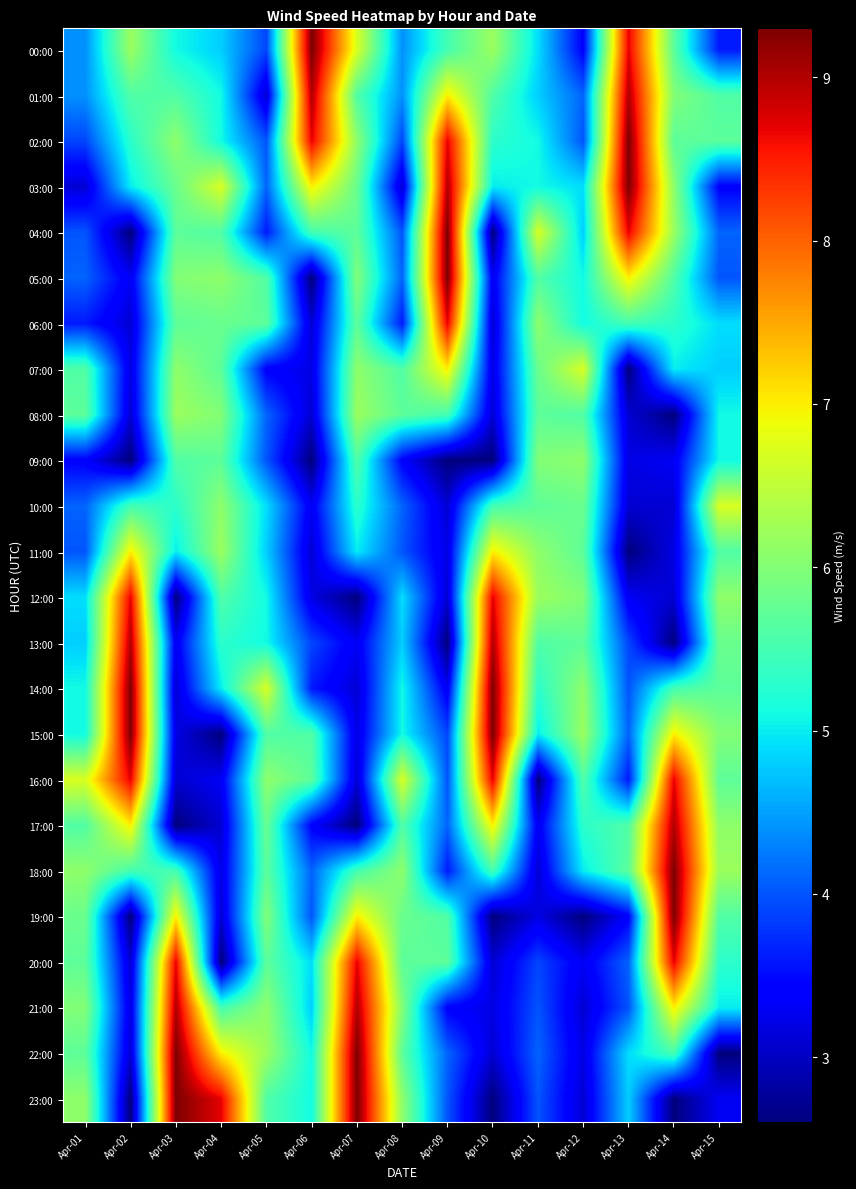

Reading left to right, transcribe all the data shown in this chart.

00:00: Apr-01=4.4	Apr-02=6.2	Apr-03=5.1	Apr-04=4.8	Apr-05=3.9	Apr-06=9.3	Apr-07=6.7	Apr-08=4.4	Apr-09=5.5	Apr-10=6.2	Apr-11=4.9	Apr-12=3.4	Apr-13=8.7	Apr-14=5.7	Apr-15=3.6
01:00: Apr-01=4.4	Apr-02=5.6	Apr-03=5.6	Apr-04=5.1	Apr-05=3.1	Apr-06=9.0	Apr-07=5.6	Apr-08=4.4	Apr-09=7.0	Apr-10=5.6	Apr-11=4.8	Apr-12=4.1	Apr-13=9.0	Apr-14=6.0	Apr-15=5.6
02:00: Apr-01=3.9	Apr-02=5.3	Apr-03=6.1	Apr-04=5.1	Apr-05=4.0	Apr-06=8.7	Apr-07=6.1	Apr-08=3.9	Apr-09=8.7	Apr-10=5.3	Apr-11=5.1	Apr-12=4.0	Apr-13=9.3	Apr-14=5.7	Apr-15=5.7
03:00: Apr-01=3.1	Apr-02=5.0	Apr-03=5.8	Apr-04=6.7	Apr-05=4.1	Apr-06=7.0	Apr-07=5.8	Apr-08=3.1	Apr-09=9.0	Apr-10=5.0	Apr-11=5.1	Apr-12=4.9	Apr-13=9.3	Apr-14=6.1	Apr-15=3.4
04:00: Apr-01=4.0	Apr-02=2.6	Apr-03=5.7	Apr-04=5.6	Apr-05=3.6	Apr-06=5.5	Apr-07=5.7	Apr-08=4.0	Apr-09=9.3	Apr-10=2.6	Apr-11=6.7	Apr-12=4.8	Apr-13=8.7	Apr-14=6.2	Apr-15=4.1
05:00: Apr-01=4.1	Apr-02=3.3	Apr-03=6.0	Apr-04=6.1	Apr-05=5.6	Apr-06=2.6	Apr-07=6.0	Apr-08=4.1	Apr-09=9.3	Apr-10=3.3	Apr-11=5.6	Apr-12=5.1	Apr-13=7.0	Apr-14=5.6	Apr-15=4.0
06:00: Apr-01=3.6	Apr-02=3.1	Apr-03=5.7	Apr-04=5.8	Apr-05=5.7	Apr-06=3.1	Apr-07=5.7	Apr-08=3.6	Apr-09=8.7	Apr-10=3.1	Apr-11=6.1	Apr-12=5.1	Apr-13=5.5	Apr-14=5.3	Apr-15=4.9
07:00: Apr-01=5.6	Apr-02=3.2	Apr-03=6.1	Apr-04=5.7	Apr-05=3.4	Apr-06=3.2	Apr-07=6.1	Apr-08=5.6	Apr-09=7.0	Apr-10=3.2	Apr-11=5.8	Apr-12=6.7	Apr-13=2.6	Apr-14=5.0	Apr-15=4.8
08:00: Apr-01=5.7	Apr-02=3.1	Apr-03=6.2	Apr-04=6.0	Apr-05=4.1	Apr-06=3.1	Apr-07=6.2	Apr-08=5.7	Apr-09=5.5	Apr-10=3.1	Apr-11=5.7	Apr-12=5.6	Apr-13=3.1	Apr-14=2.6	Apr-15=5.1
09:00: Apr-01=3.4	Apr-02=2.6	Apr-03=5.6	Apr-04=5.7	Apr-05=4.0	Apr-06=2.6	Apr-07=5.6	Apr-08=3.4	Apr-09=2.6	Apr-10=2.6	Apr-11=6.0	Apr-12=6.1	Apr-13=3.2	Apr-14=3.3	Apr-15=5.1
10:00: Apr-01=4.1	Apr-02=5.5	Apr-03=5.3	Apr-04=6.1	Apr-05=4.9	Apr-06=3.3	Apr-07=5.3	Apr-08=4.1	Apr-09=3.1	Apr-10=5.5	Apr-11=5.7	Apr-12=5.8	Apr-13=3.1	Apr-14=3.1	Apr-15=6.7
11:00: Apr-01=4.0	Apr-02=7.0	Apr-03=5.0	Apr-04=6.2	Apr-05=4.8	Apr-06=3.1	Apr-07=5.0	Apr-08=4.0	Apr-09=3.2	Apr-10=7.0	Apr-11=6.1	Apr-12=5.7	Apr-13=2.6	Apr-14=3.2	Apr-15=5.6
12:00: Apr-01=4.9	Apr-02=8.7	Apr-03=2.6	Apr-04=5.6	Apr-05=5.1	Apr-06=3.2	Apr-07=2.6	Apr-08=4.9	Apr-09=3.1	Apr-10=8.7	Apr-11=6.2	Apr-12=6.0	Apr-13=3.3	Apr-14=3.1	Apr-15=6.1
13:00: Apr-01=4.8	Apr-02=9.0	Apr-03=3.3	Apr-04=5.3	Apr-05=5.1	Apr-06=3.9	Apr-07=3.3	Apr-08=4.8	Apr-09=2.6	Apr-10=9.0	Apr-11=5.6	Apr-12=5.7	Apr-13=3.9	Apr-14=2.6	Apr-15=5.8
14:00: Apr-01=5.1	Apr-02=9.3	Apr-03=3.1	Apr-04=5.0	Apr-05=6.7	Apr-06=3.6	Apr-07=3.1	Apr-08=5.1	Apr-09=3.3	Apr-10=9.3	Apr-11=5.3	Apr-12=6.1	Apr-13=4.0	Apr-14=5.5	Apr-15=5.7
15:00: Apr-01=5.1	Apr-02=9.3	Apr-03=3.2	Apr-04=2.6	Apr-05=5.6	Apr-06=5.6	Apr-07=3.2	Apr-08=5.1	Apr-09=3.9	Apr-10=9.3	Apr-11=5.0	Apr-12=6.2	Apr-13=4.1	Apr-14=7.0	Apr-15=6.0
16:00: Apr-01=6.7	Apr-02=8.7	Apr-03=3.1	Apr-04=3.3	Apr-05=6.1	Apr-06=5.7	Apr-07=3.1	Apr-08=6.7	Apr-09=4.0	Apr-10=8.7	Apr-11=2.6	Apr-12=5.6	Apr-13=3.6	Apr-14=8.7	Apr-15=5.7
17:00: Apr-01=5.6	Apr-02=7.0	Apr-03=2.6	Apr-04=3.1	Apr-05=5.8	Apr-06=3.4	Apr-07=2.6	Apr-08=5.6	Apr-09=4.1	Apr-10=7.0	Apr-11=3.3	Apr-12=5.3	Apr-13=5.6	Apr-14=9.0	Apr-15=6.1
18:00: Apr-01=6.1	Apr-02=5.5	Apr-03=5.5	Apr-04=3.2	Apr-05=5.7	Apr-06=4.1	Apr-07=5.5	Apr-08=6.1	Apr-09=3.6	Apr-10=5.5	Apr-11=3.1	Apr-12=5.0	Apr-13=5.7	Apr-14=9.3	Apr-15=6.2
19:00: Apr-01=5.8	Apr-02=2.6	Apr-03=7.0	Apr-04=3.1	Apr-05=6.0	Apr-06=4.0	Apr-07=7.0	Apr-08=5.8	Apr-09=5.6	Apr-10=2.6	Apr-11=3.2	Apr-12=2.6	Apr-13=3.4	Apr-14=9.3	Apr-15=5.6
20:00: Apr-01=5.7	Apr-02=3.1	Apr-03=8.7	Apr-04=2.6	Apr-05=5.7	Apr-06=4.9	Apr-07=8.7	Apr-08=5.7	Apr-09=5.7	Apr-10=3.1	Apr-11=3.9	Apr-12=3.3	Apr-13=4.1	Apr-14=8.7	Apr-15=5.3
21:00: Apr-01=6.0	Apr-02=3.2	Apr-03=9.0	Apr-04=5.5	Apr-05=6.1	Apr-06=4.8	Apr-07=9.0	Apr-08=6.0	Apr-09=3.4	Apr-10=3.2	Apr-11=4.0	Apr-12=3.1	Apr-13=4.0	Apr-14=7.0	Apr-15=5.0
22:00: Apr-01=5.7	Apr-02=3.1	Apr-03=9.3	Apr-04=7.0	Apr-05=6.2	Apr-06=5.1	Apr-07=9.3	Apr-08=5.7	Apr-09=4.1	Apr-10=3.1	Apr-11=4.1	Apr-12=3.2	Apr-13=4.9	Apr-14=5.5	Apr-15=2.6
23:00: Apr-01=6.1	Apr-02=2.6	Apr-03=9.3	Apr-04=8.7	Apr-05=5.6	Apr-06=5.1	Apr-07=9.3	Apr-08=6.1	Apr-09=4.0	Apr-10=2.6	Apr-11=4.0	Apr-12=3.1	Apr-13=4.8	Apr-14=2.6	Apr-15=3.3